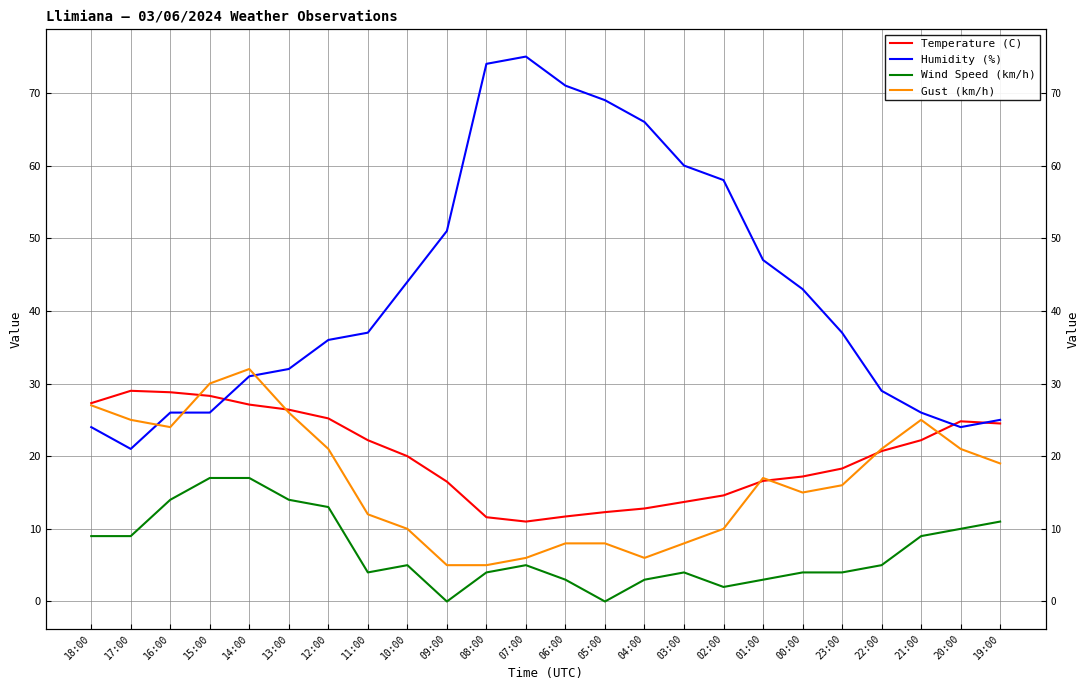

Which category has the highest value across all series?

07:00